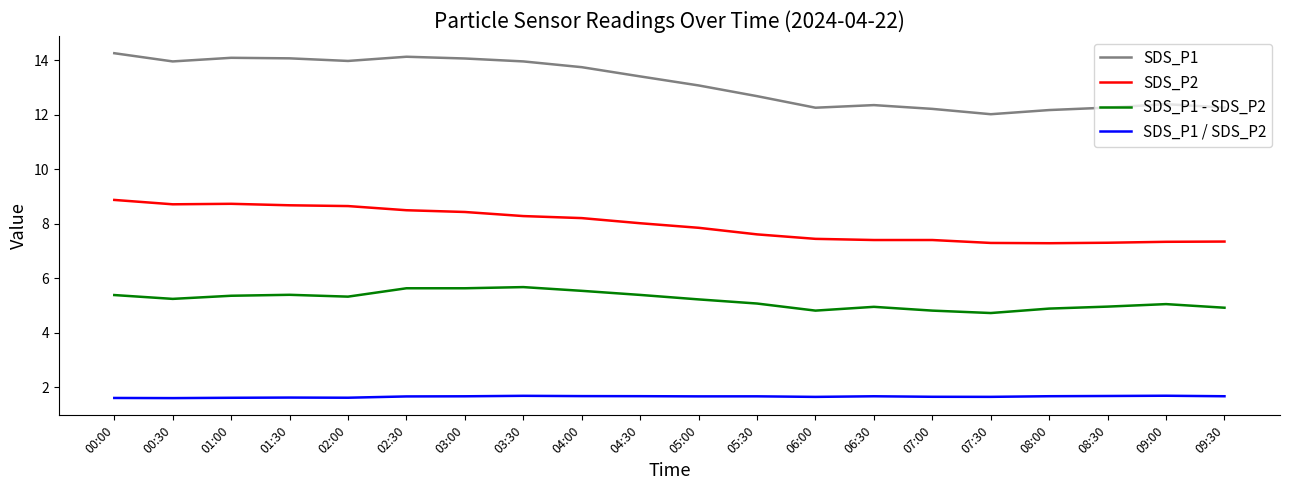

At which label does SDS_P2 first exceed 8?

00:00